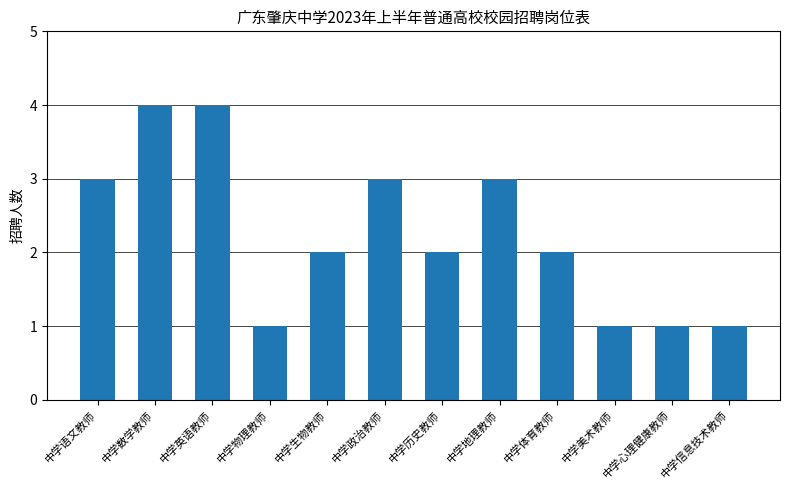

What is the minimum value shown in the chart?

1